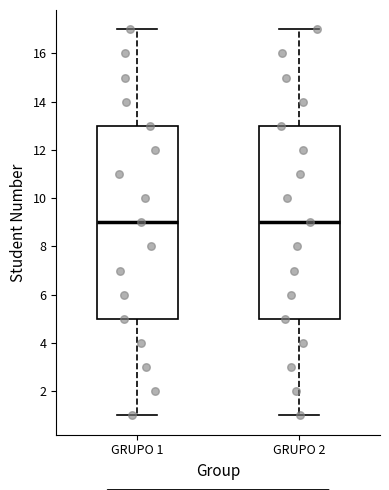

Reading left to right, transcribe this box plot: for each box, give where its median line is, the range the box spans, and where its two whiskers end, as read against the y-axis. The values are not printed on the chart, so give them approximately, as read against the axis.

GRUPO 1: median 9, box 5 to 13, whiskers 1 to 17
GRUPO 2: median 9, box 5 to 13, whiskers 1 to 17